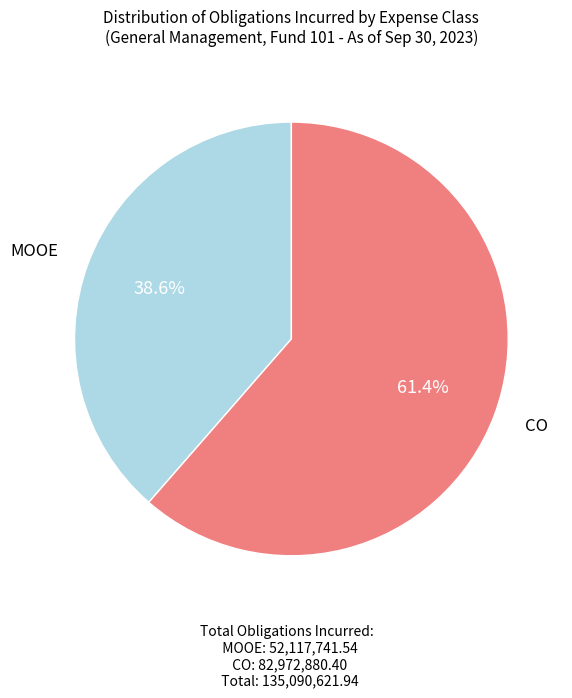

Is there any slice that represents more than half of the pie?

Yes